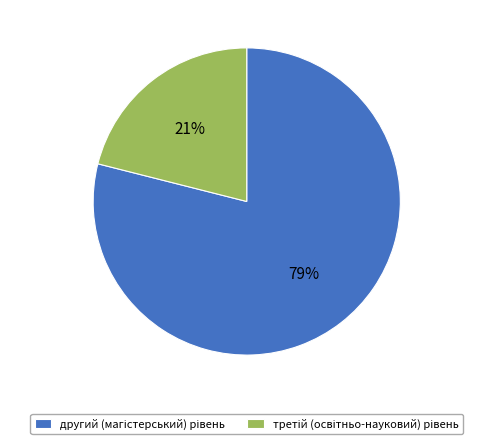

Does any single category account for the majority?

Yes